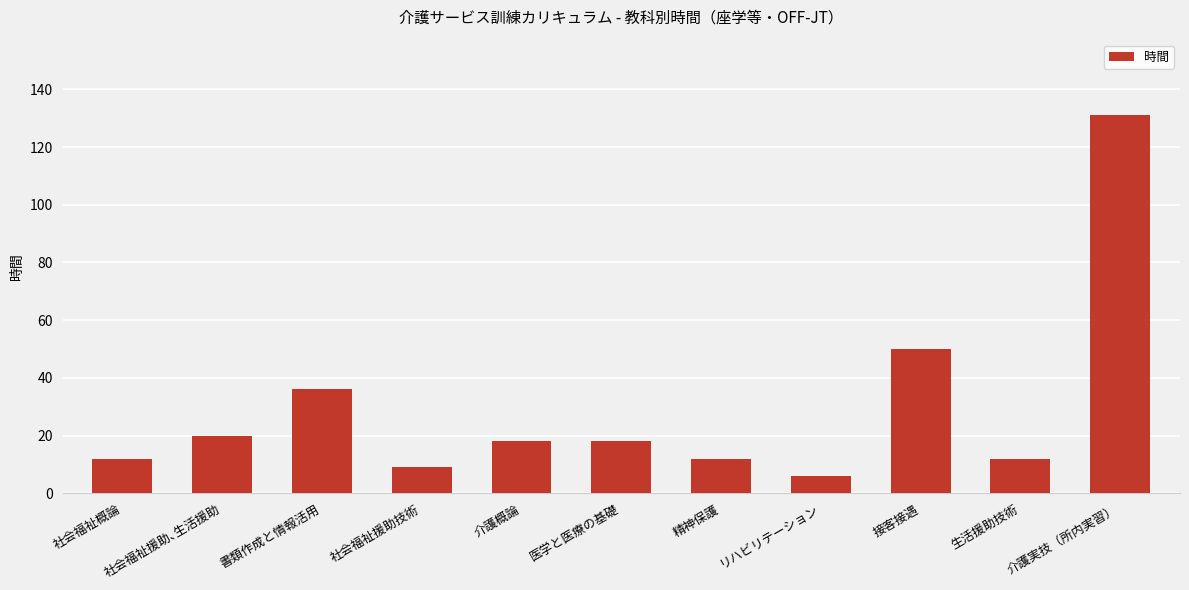

What is the average value?

29